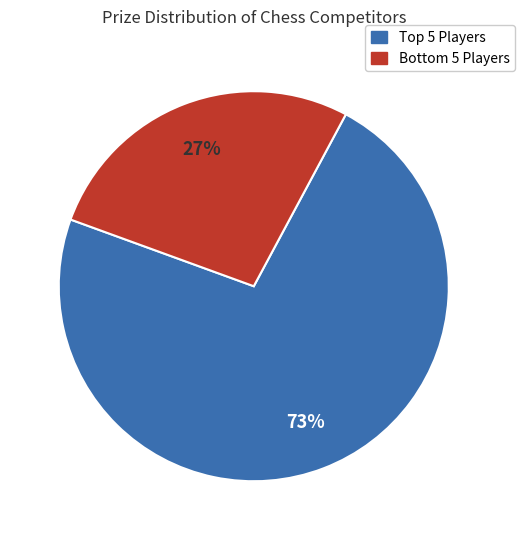

To the nearest percent, what is the average slice percentage?

50%